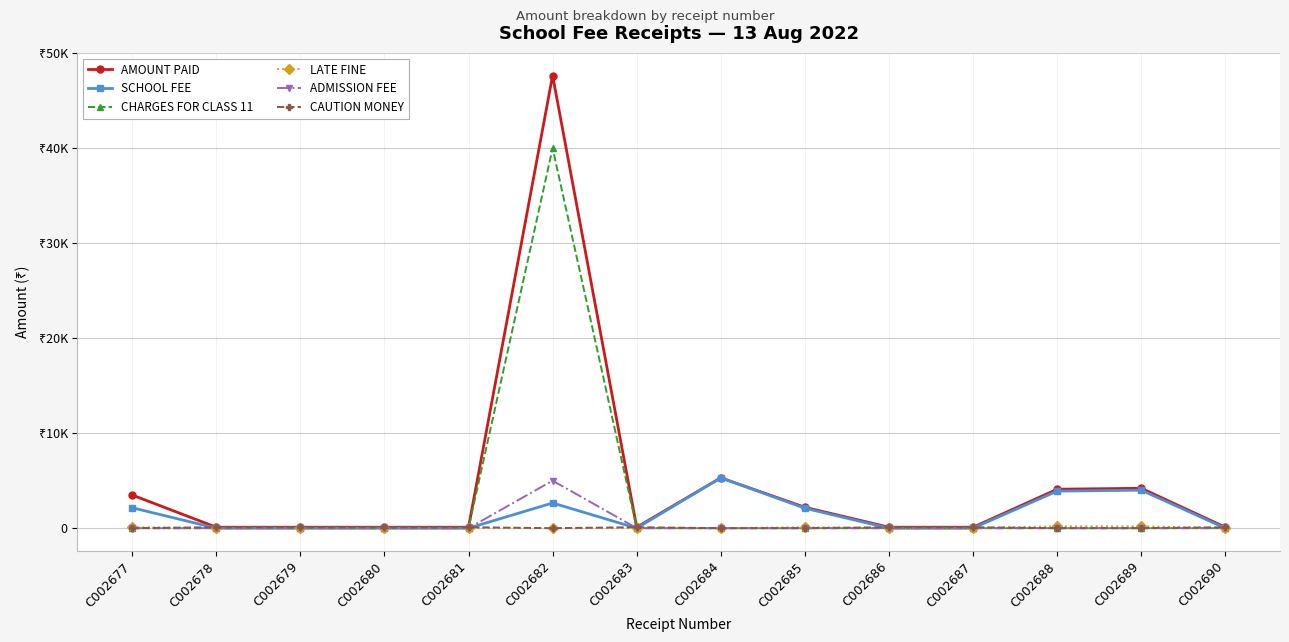

What are all the series names shown in the legend?

AMOUNT PAID, SCHOOL FEE, CHARGES FOR CLASS 11, LATE FINE, ADMISSION FEE, CAUTION MONEY